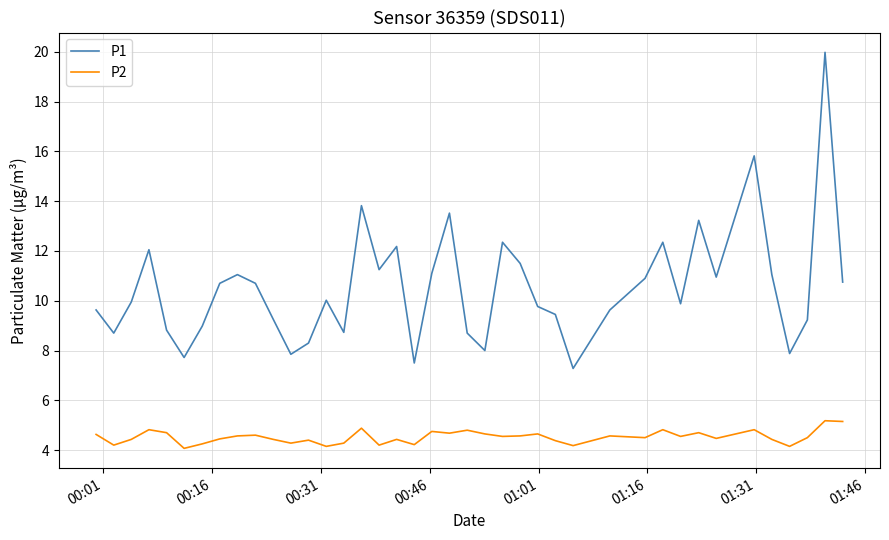

Which series has the widest spread of values?

P1